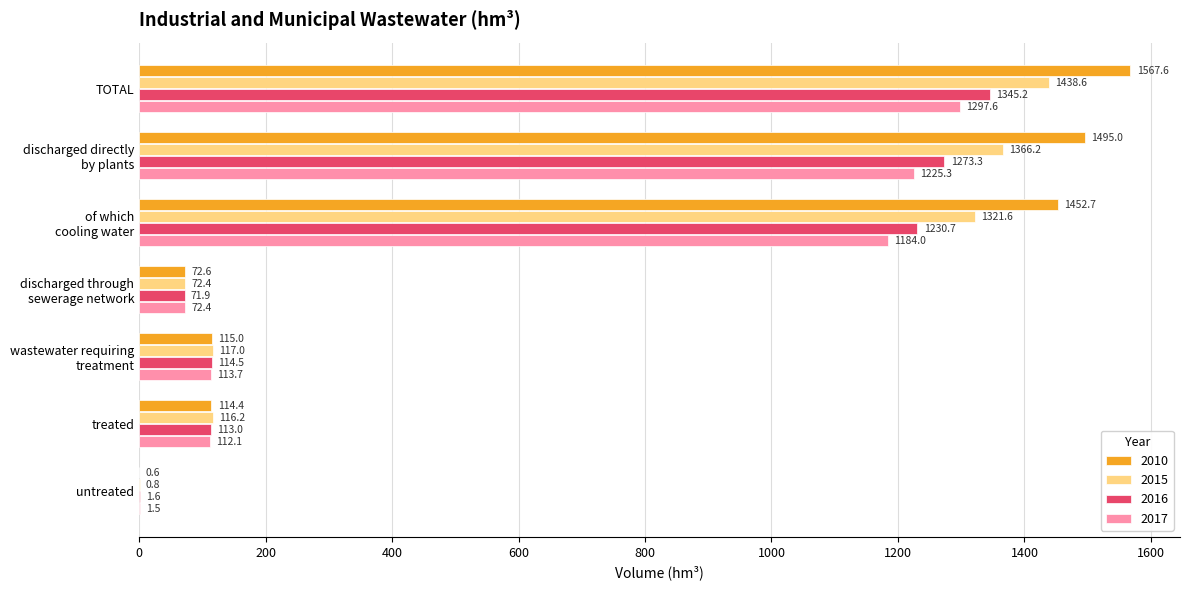

What is the average value of the 2015 series?

633.3